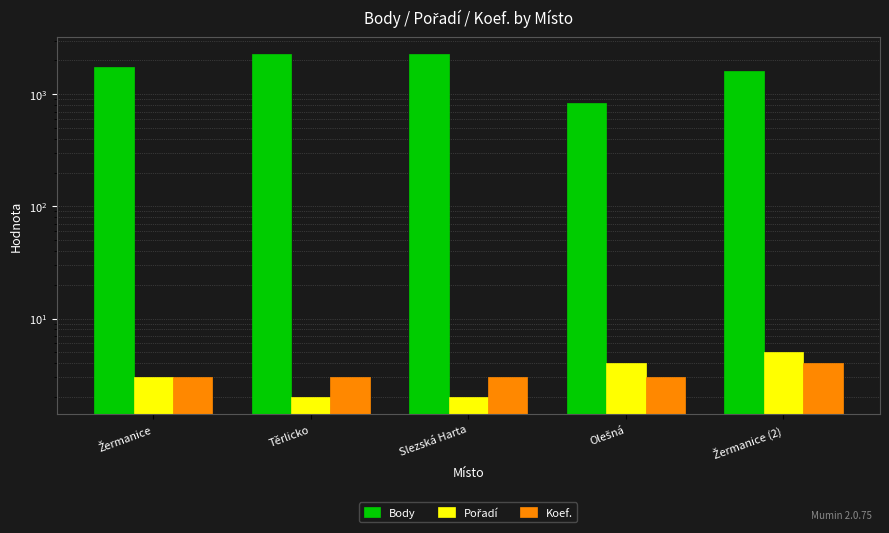

What is the smallest value displayed?

2